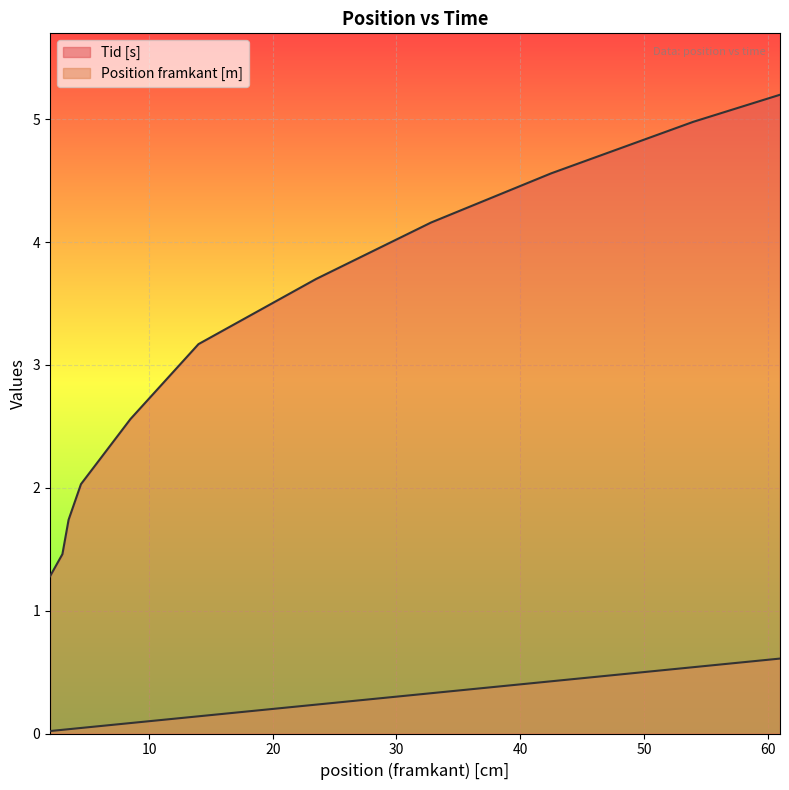

What are all the series names shown in the legend?

Tid [s], Position framkant [m]